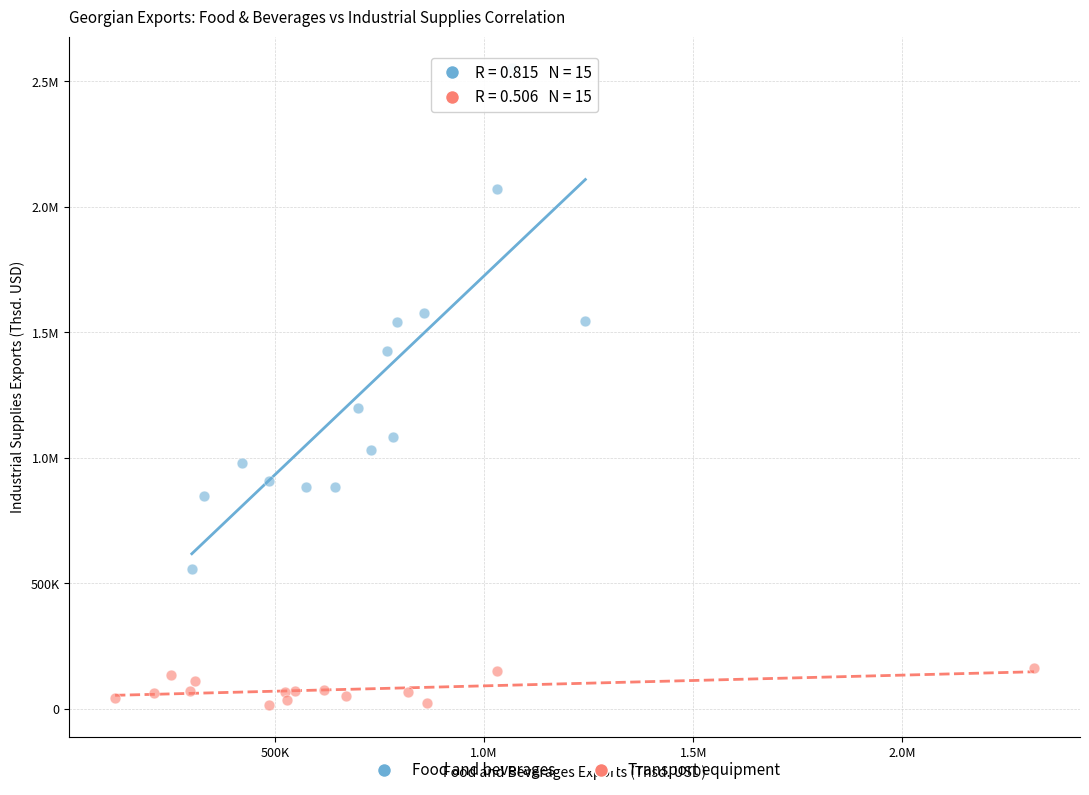

What are all the series names shown in the legend?

Food and beverages, Transport equipment